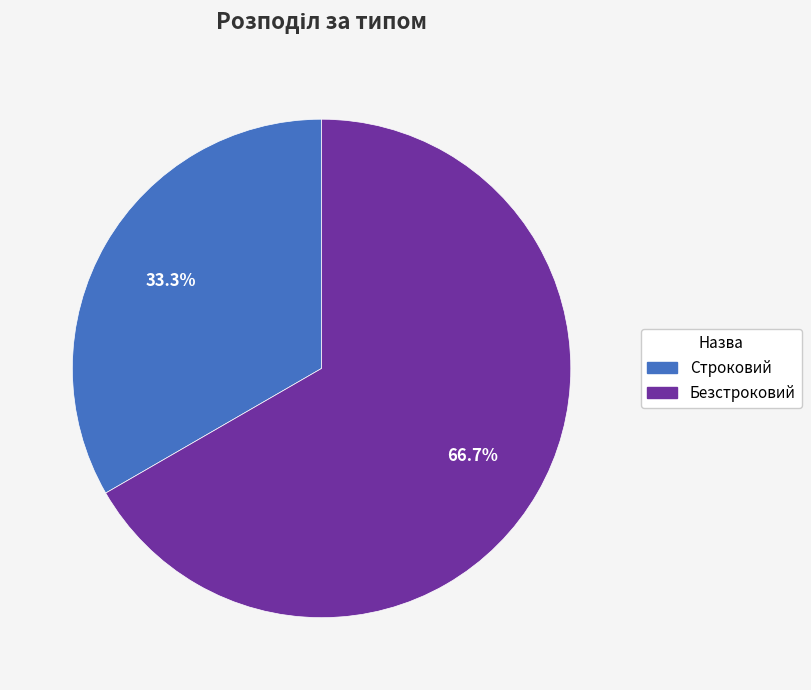

The Строковий slice represents 45% of the pie. True or false?

False